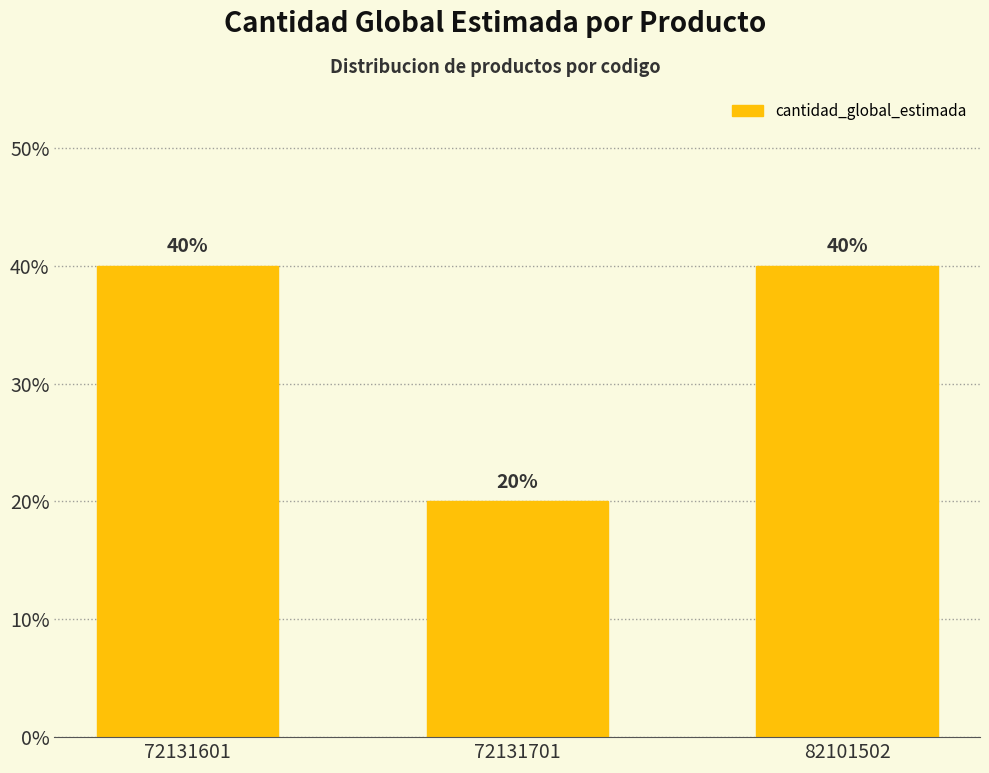

How many values are between 0 and 1?

3